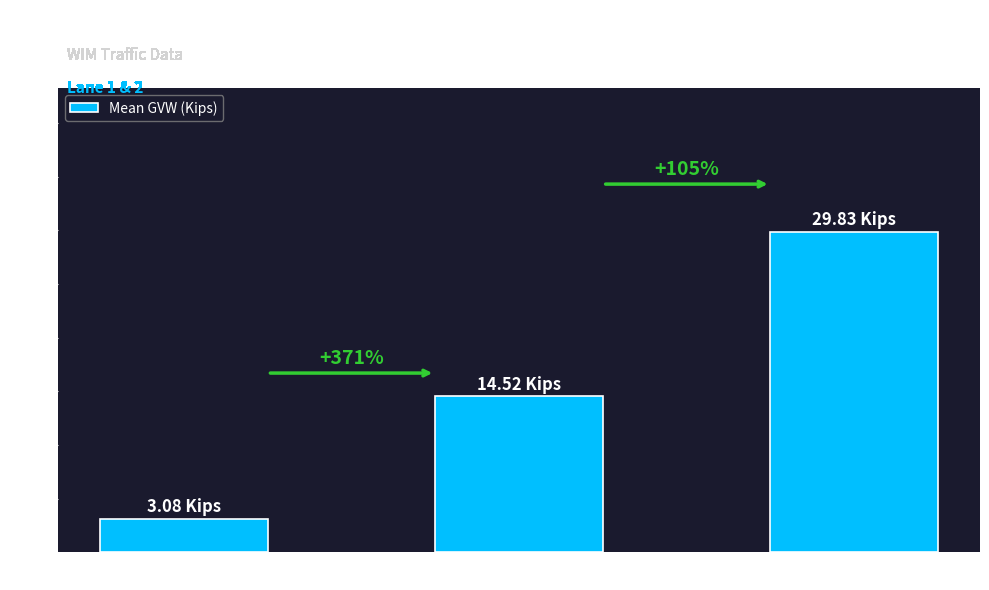

Where does the data first go above 14?

Class 3